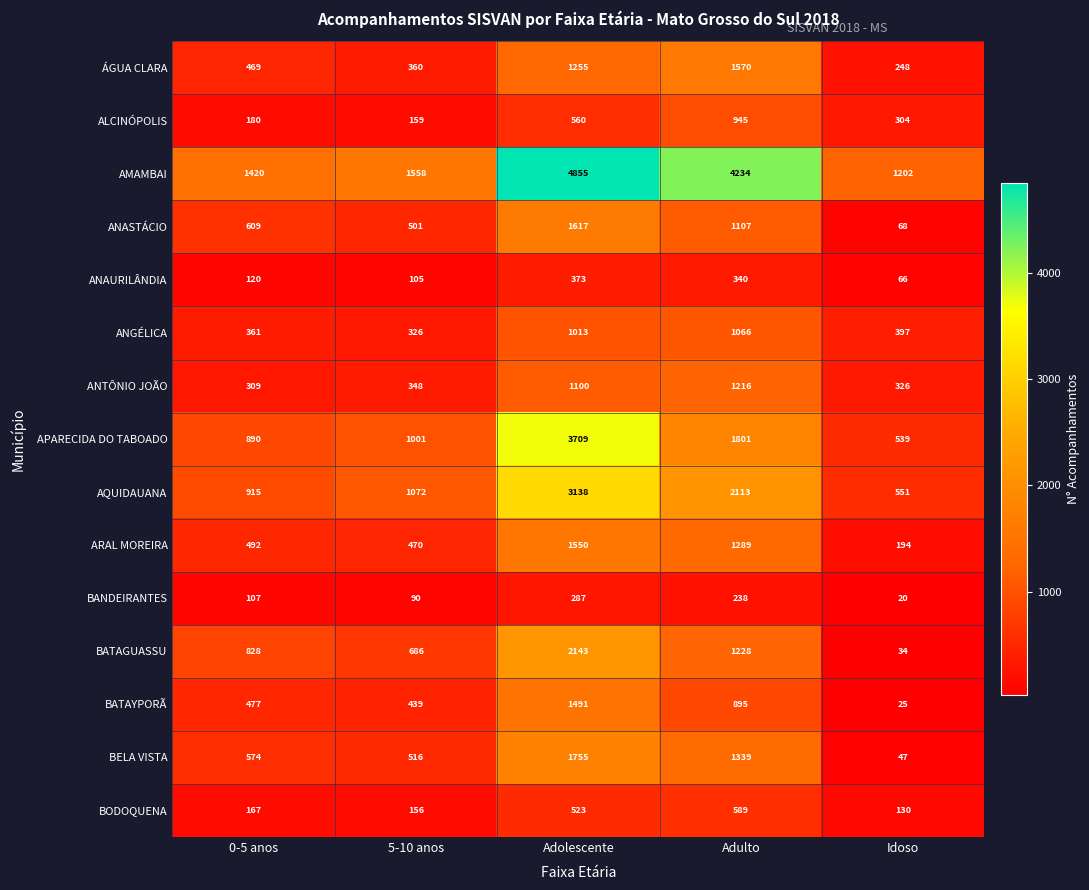

Which series has the largest range (max minus min)?

AMAMBAI